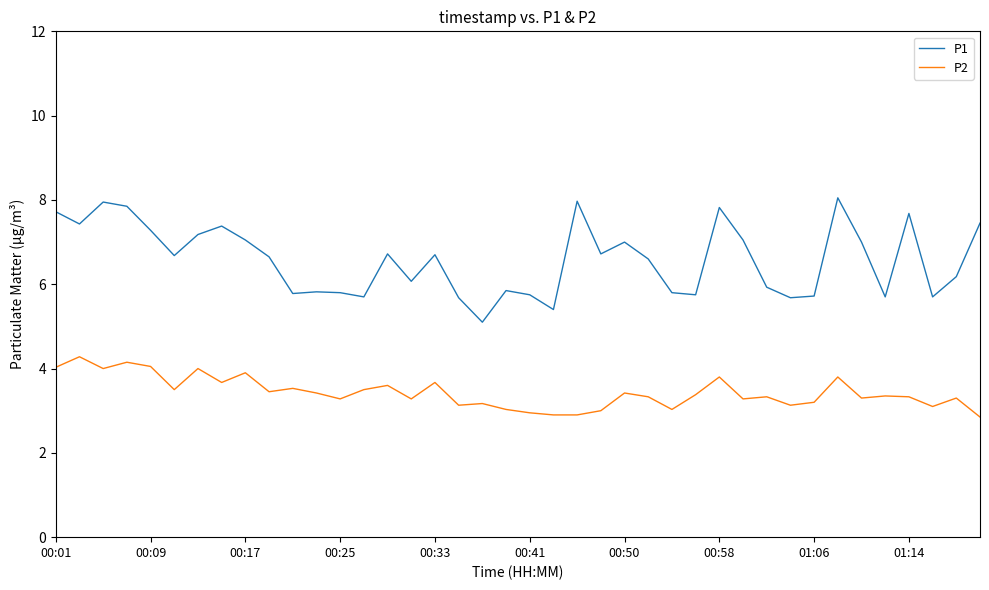

What is the minimum value shown in the chart?

2.9